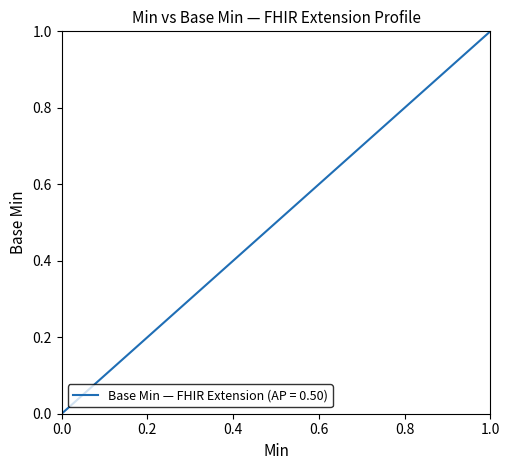

How many series are shown in this chart?

1